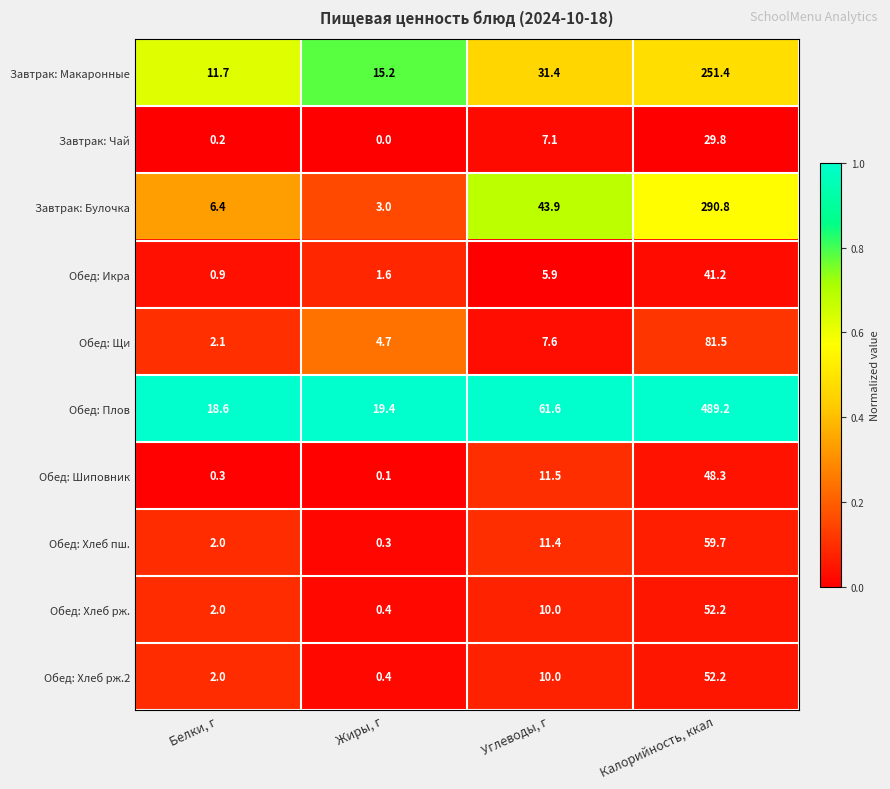

What is the total value across all series at Углеводы, г?

200.4